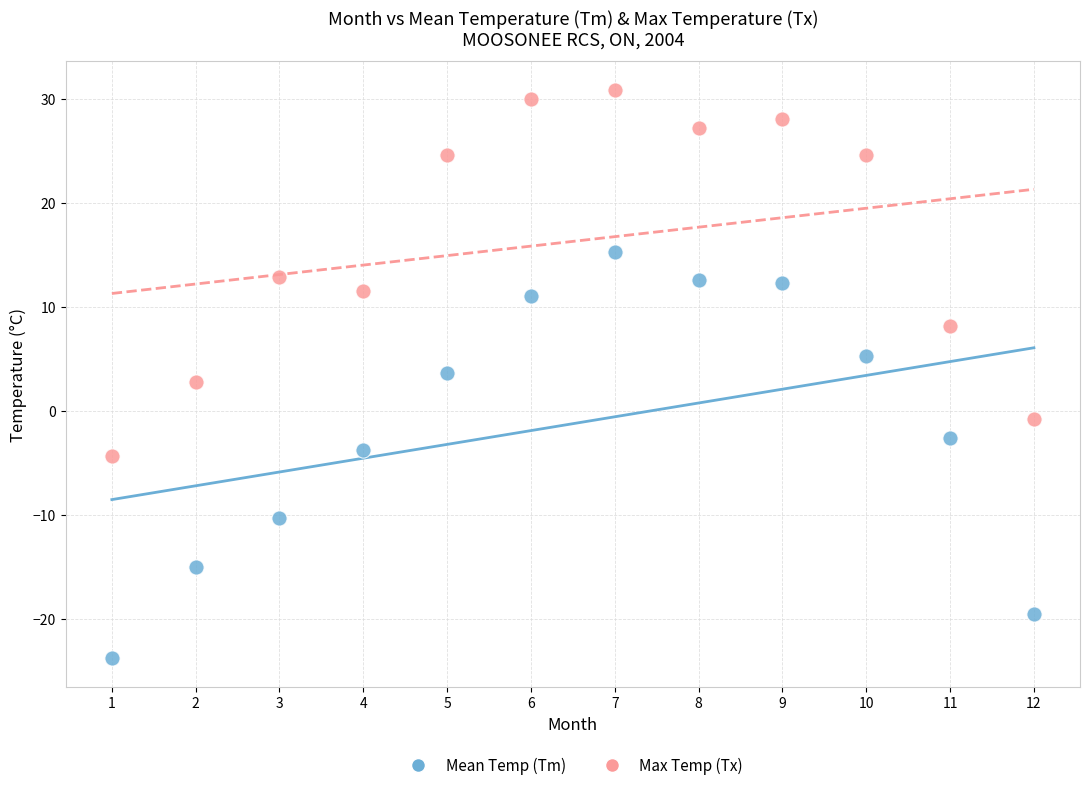

Across all data points, what is the range of X values (max minus min)?

11.0